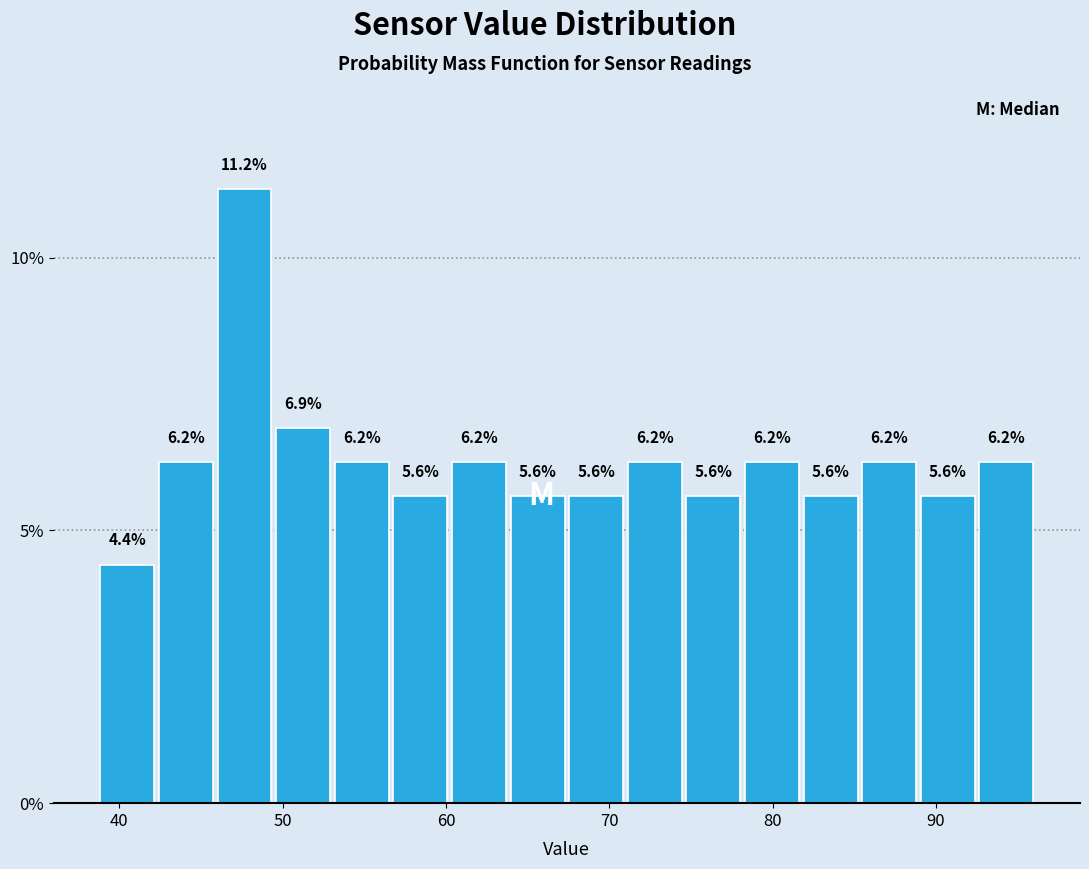

Around what value on the x-axis is the tallest bar? Give the approximate position of its centre, as read against the axis.

48